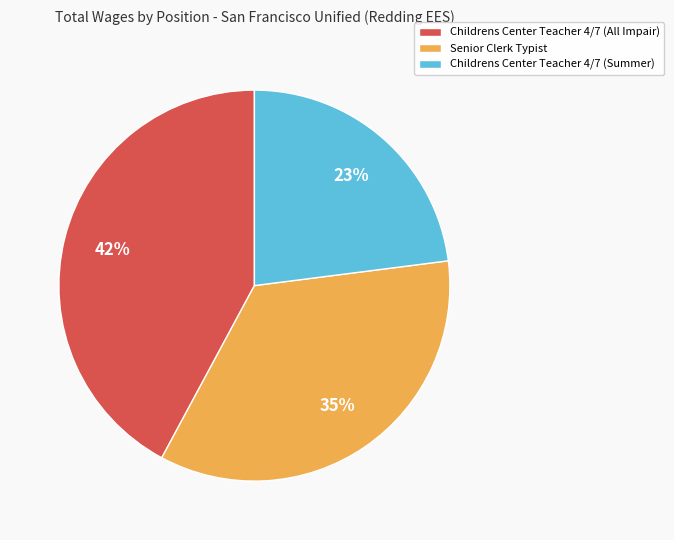

True or false: Childrens Center Teacher 4/7 (Summer) accounts for 11% of the total.

False